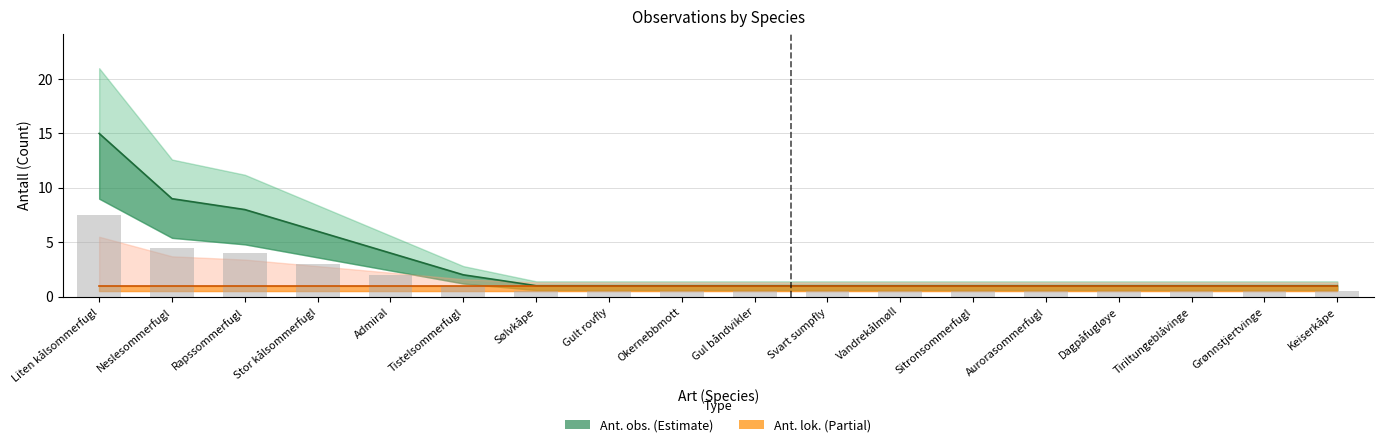

The Ant. lok. (Partial) series shows 0 at Aurorasommerfugl. True or false?

False